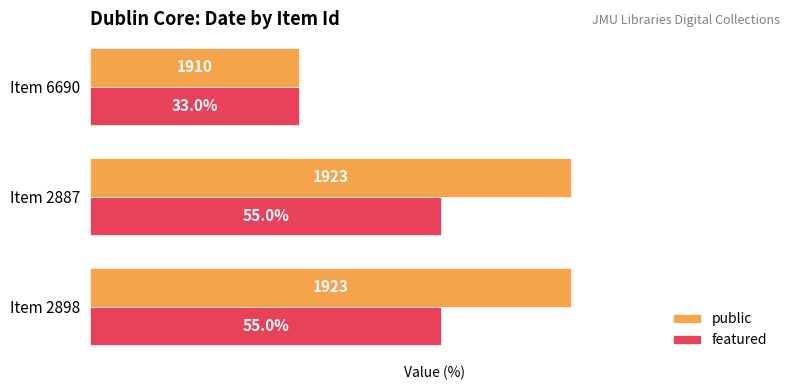

Which series has the widest spread of values?

public